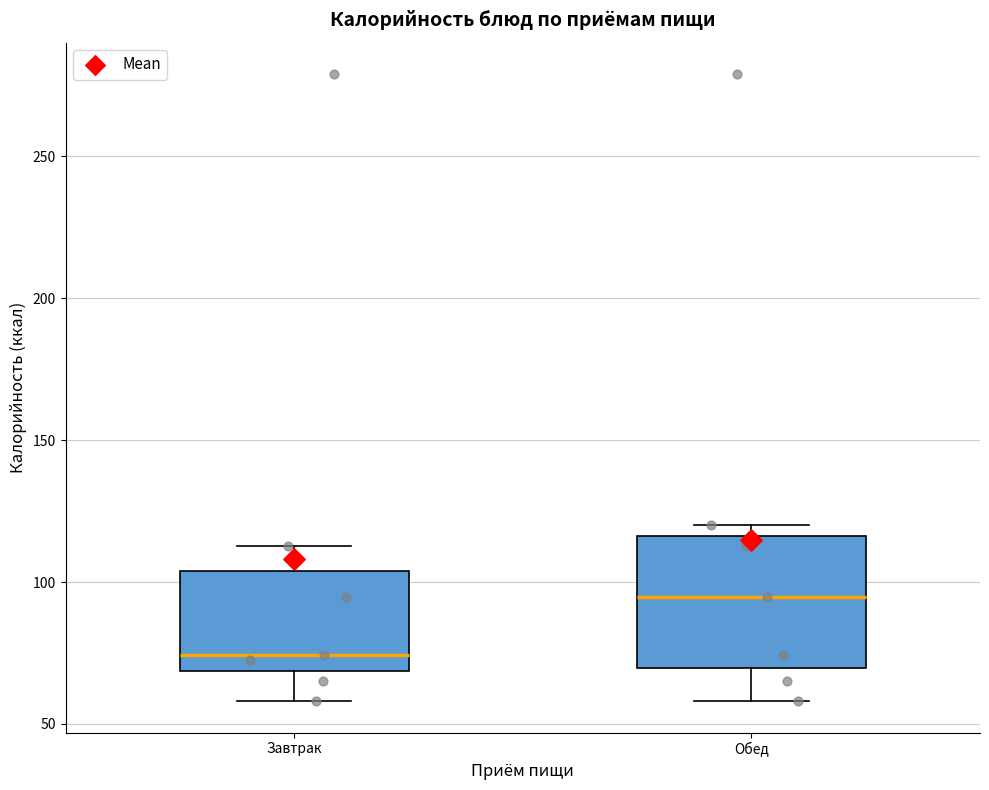

Where is the upper edge of the box for Завтрак on the y-axis? The values are not printed on the chart, so give them approximately, as read against the axis.

105